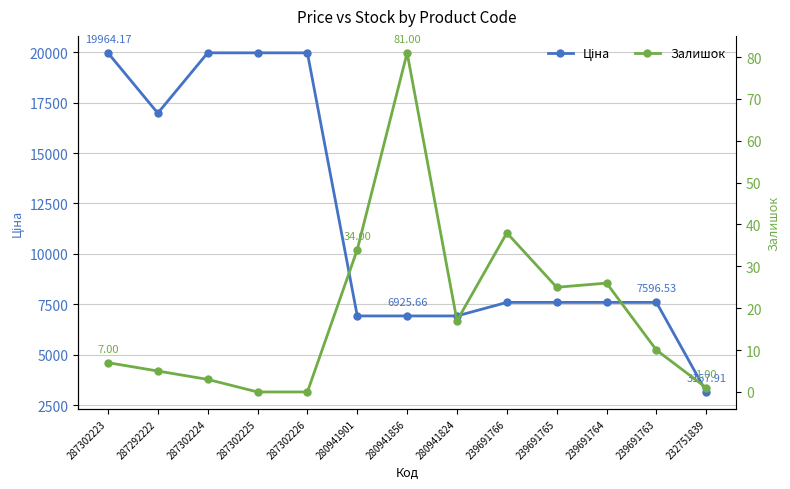

What is the value of the Ціна point at the 4th from the left?

19964.2